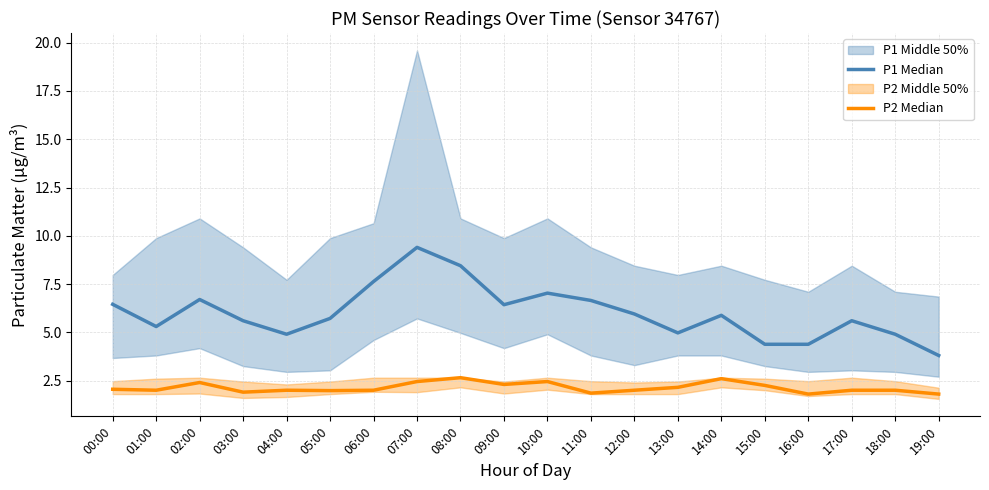

What value does the P2 Median series have at 06:00?

2.0